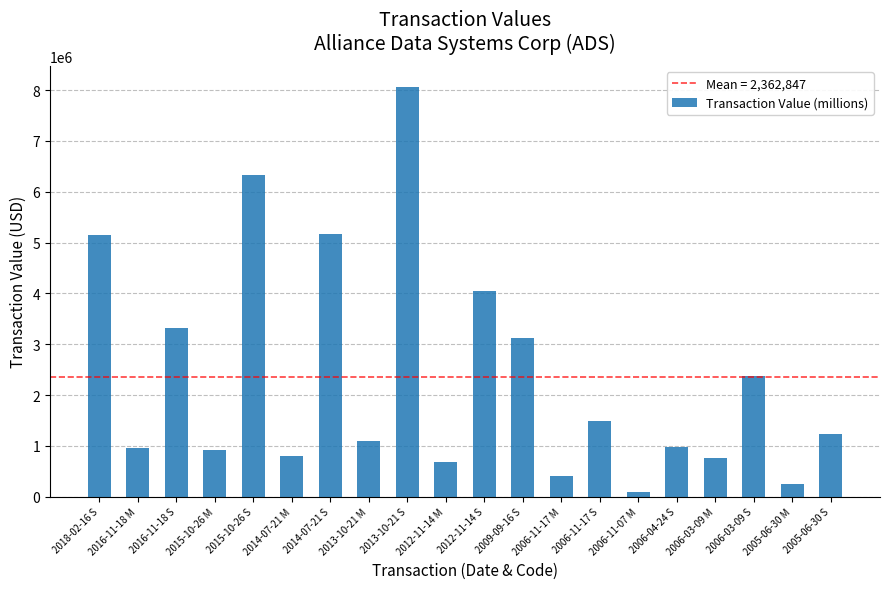

At which label is the value closest to 4086271?

2012-11-14 S